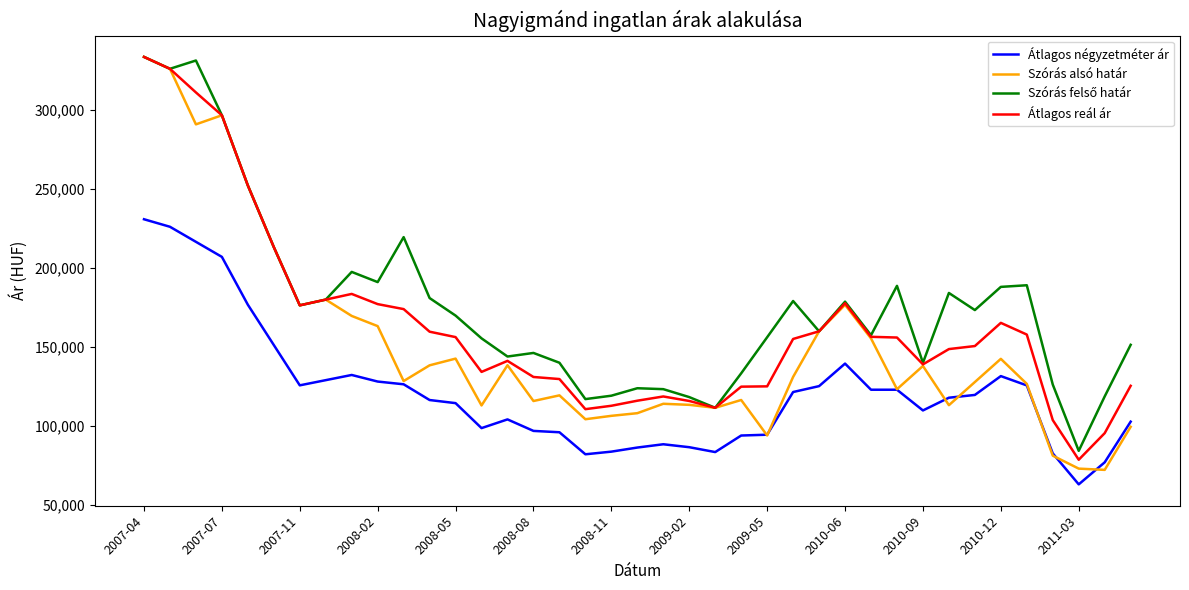

What is the maximum value shown in the chart?

333383